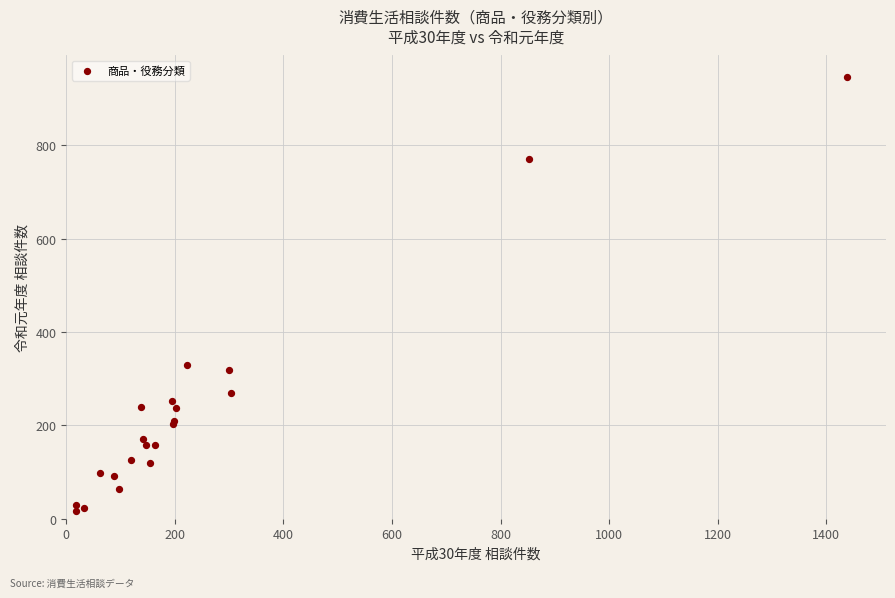

What Y value in the scatter plot is closest to 481?

330